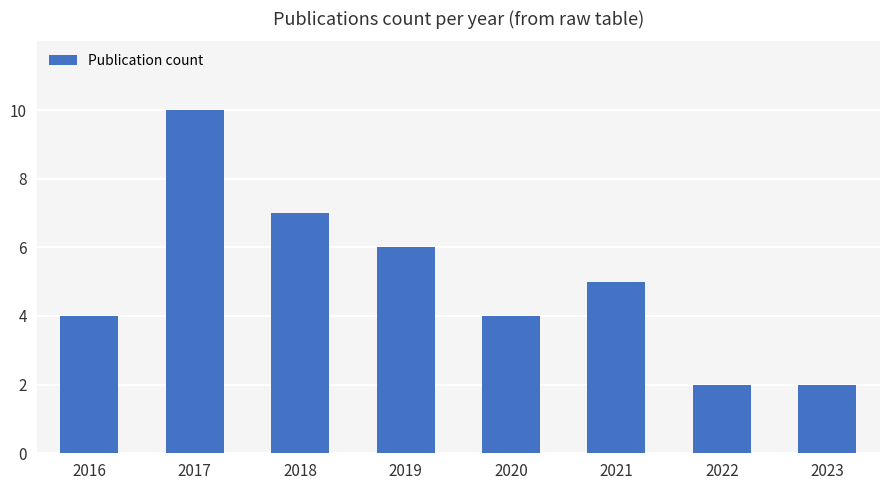

How many categories are shown in the chart?

8